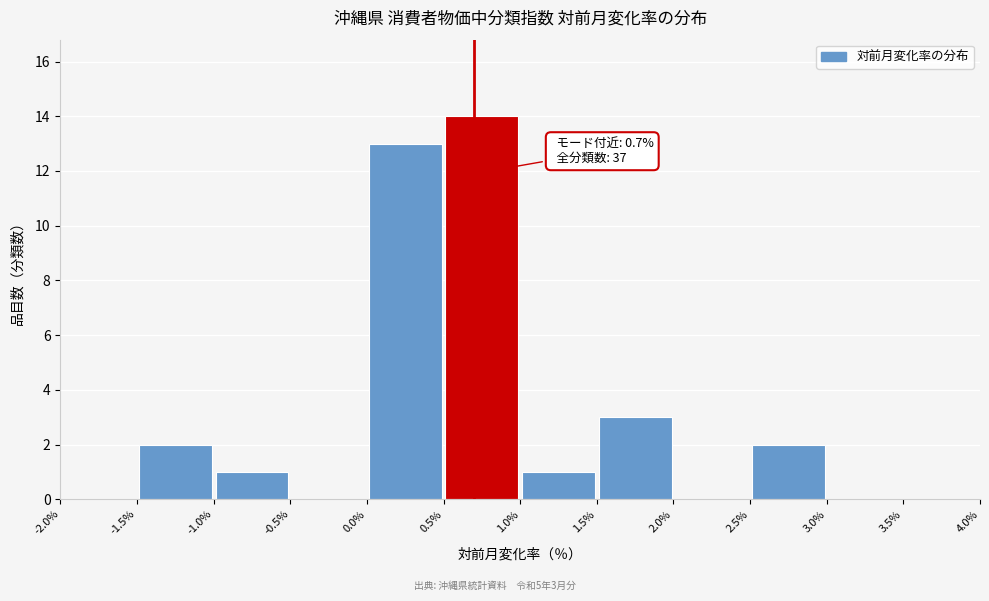

Over which range of the x-axis is the bar tallest?

0.5% to 1.0%